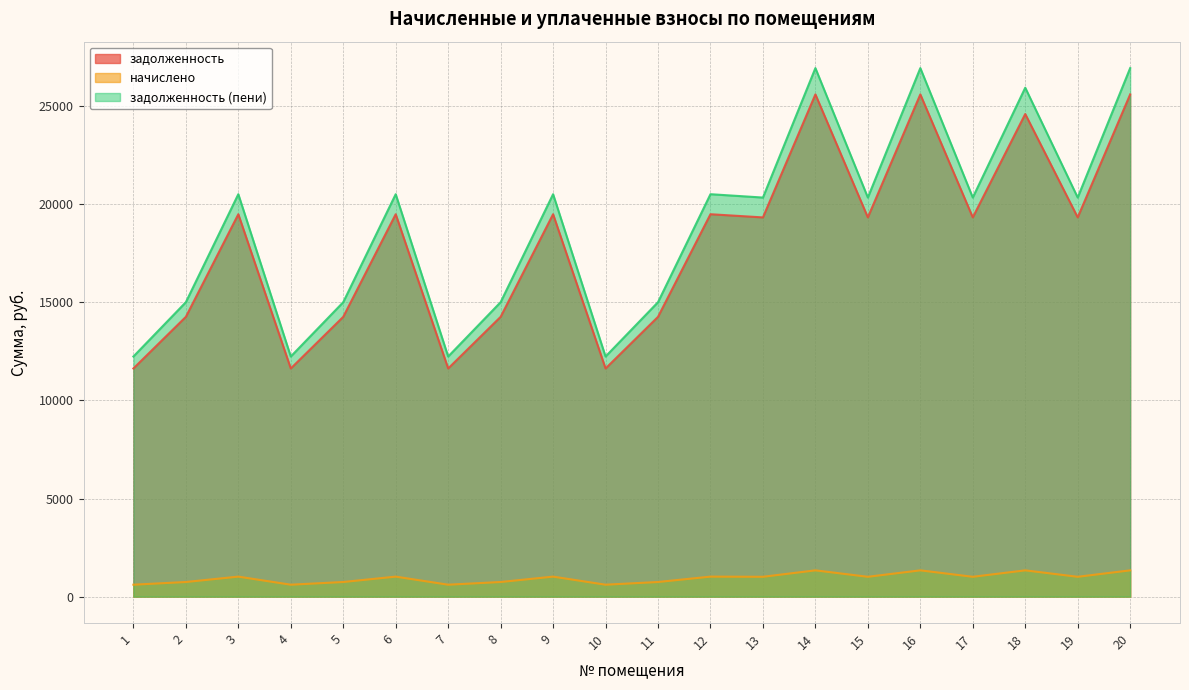

How many values in the задолженность (пени) series are below 20340?

8